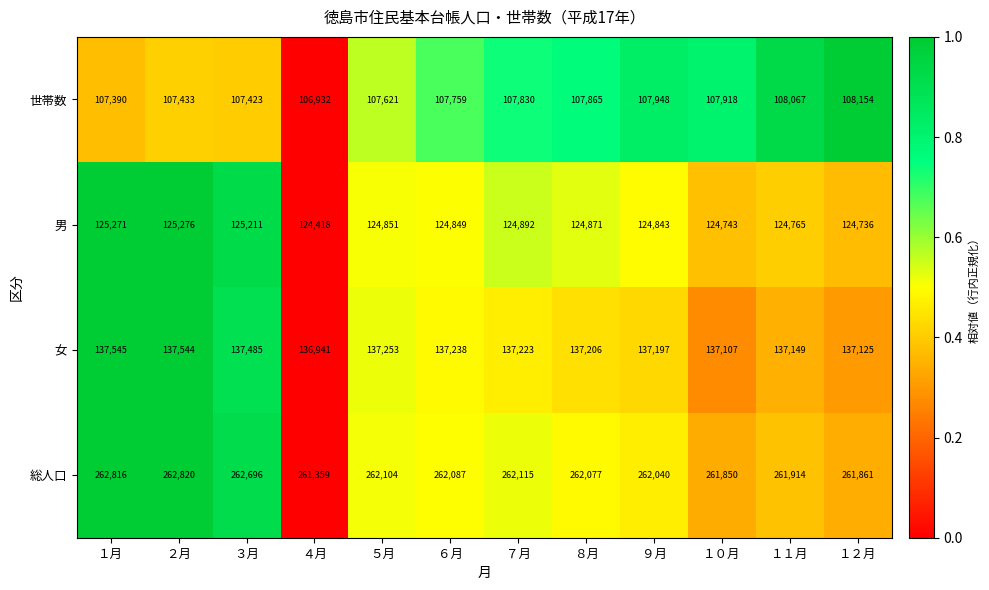

Is it true that 世帯数 equals 107390 at １月?

True